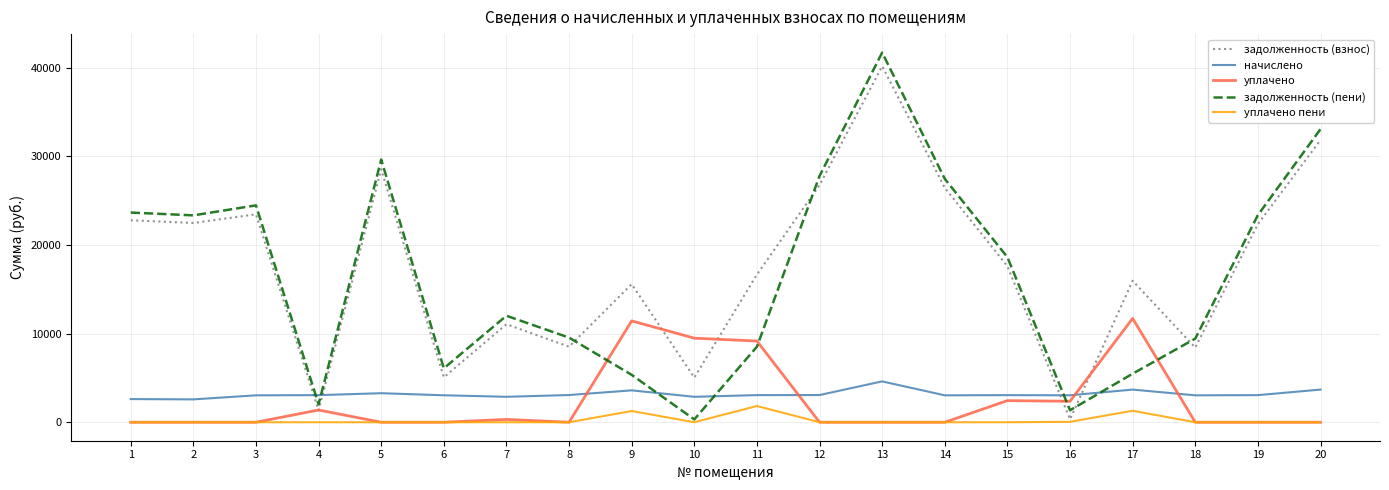

What is the difference between the highest and lowest values at 15?

18626.9